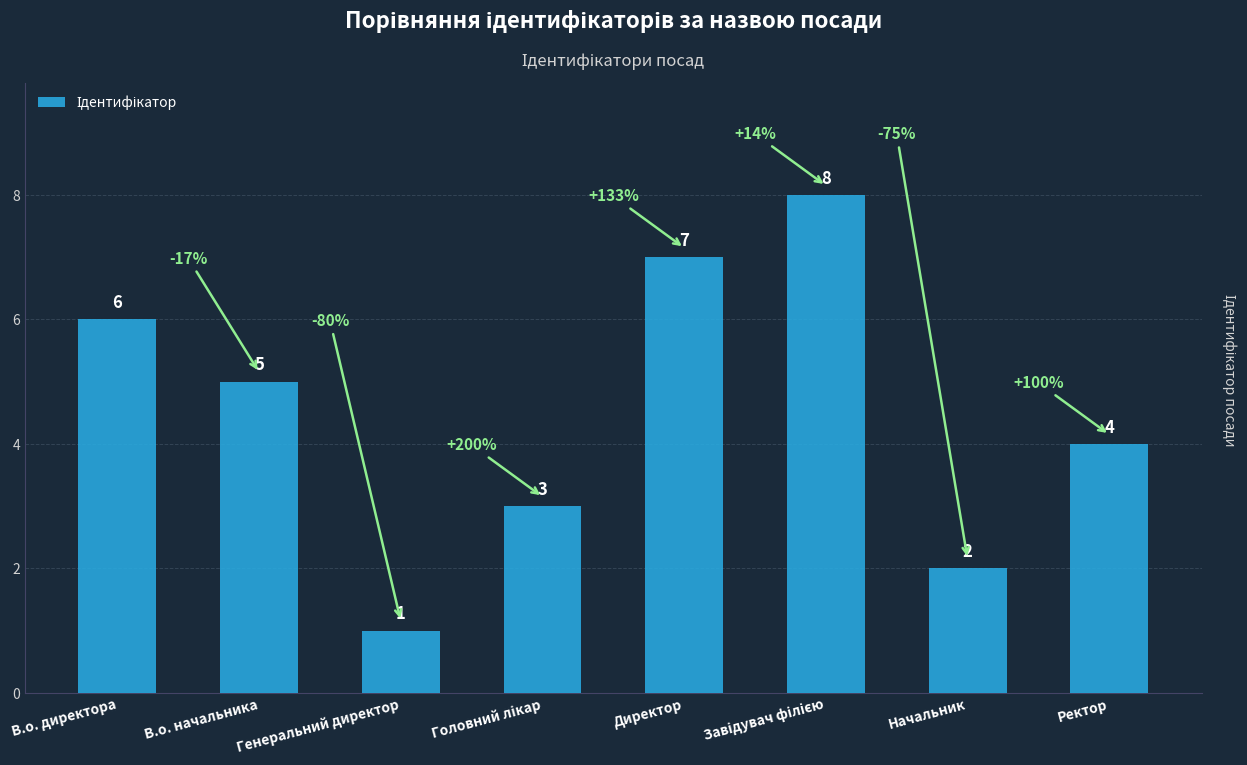

Which has a higher value, Начальник or Генеральний директор?

Начальник